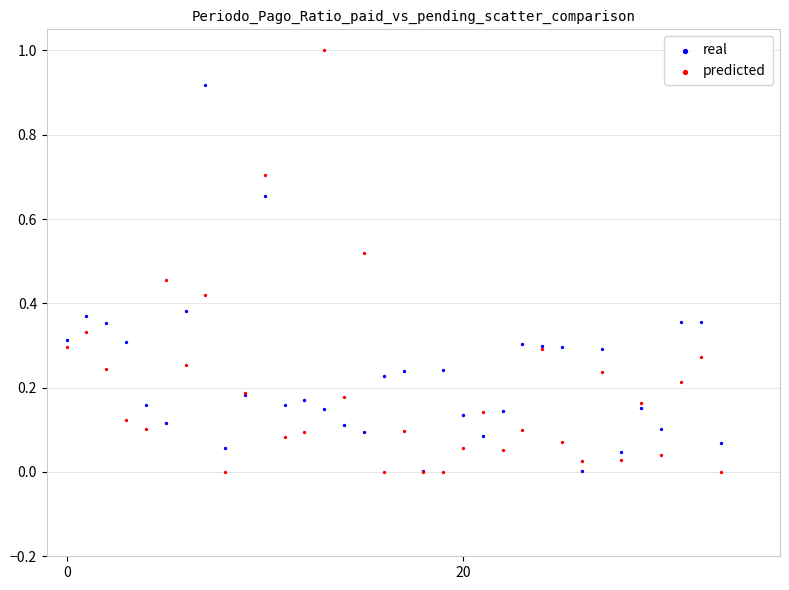

What are all the series names shown in the legend?

real, predicted